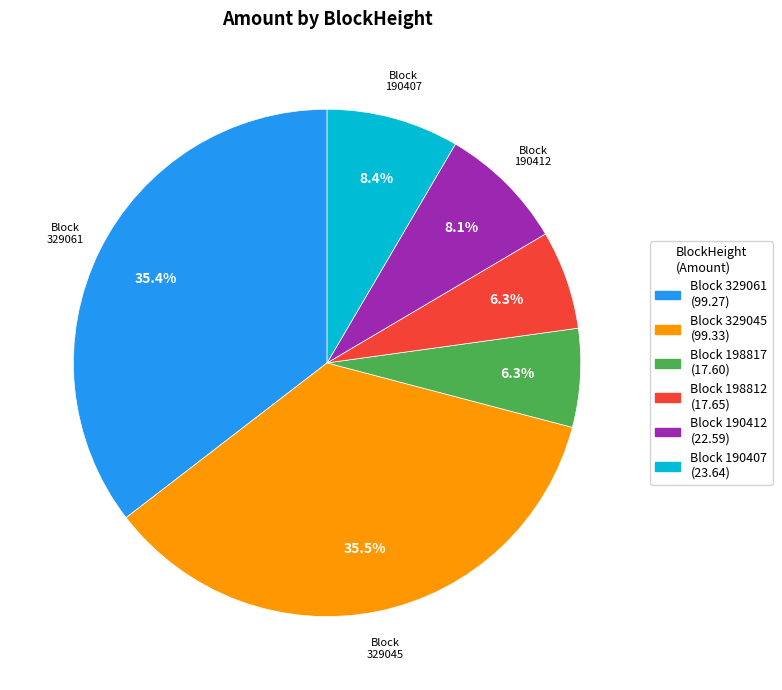

Does any single category account for the majority?

No